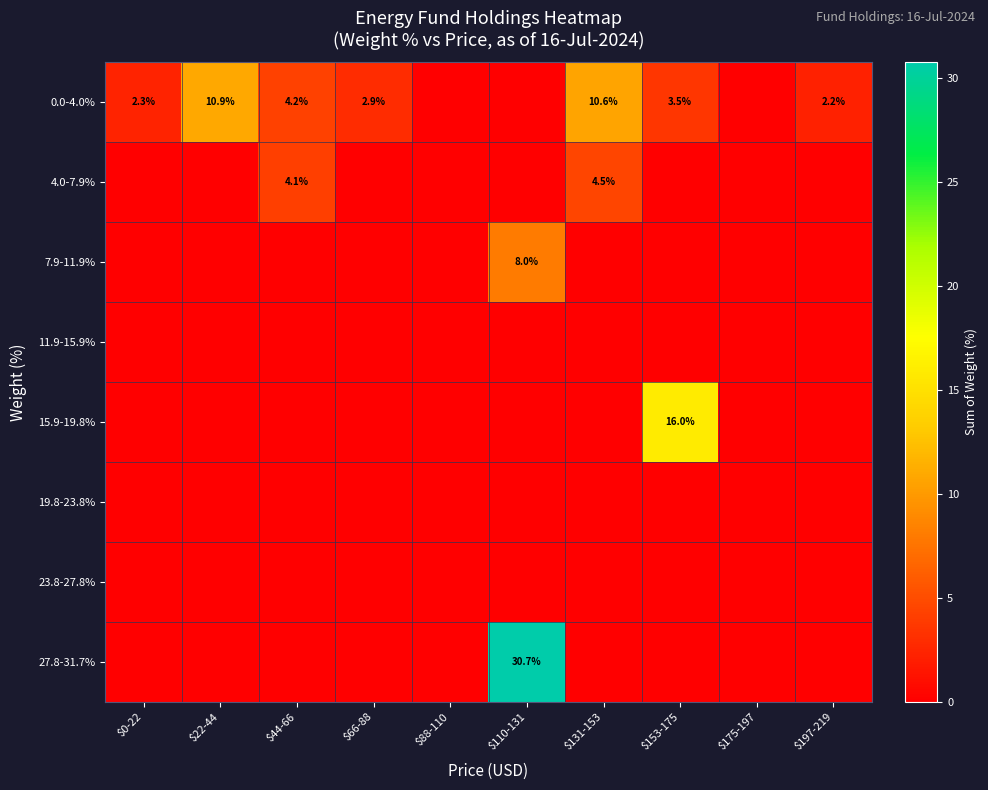

The value of 27.8-31.7% at $110-131 is 6.8. True or false?

False